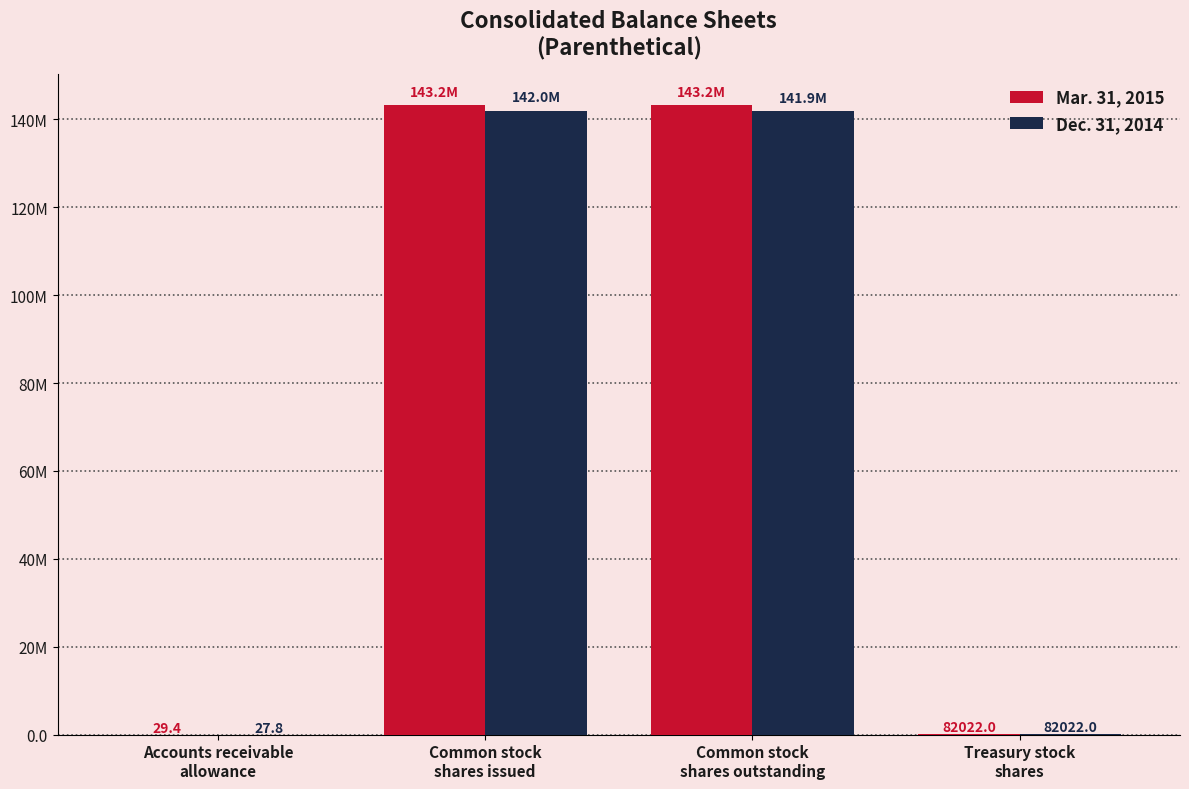

What are all the series names shown in the legend?

Mar. 31, 2015, Dec. 31, 2014